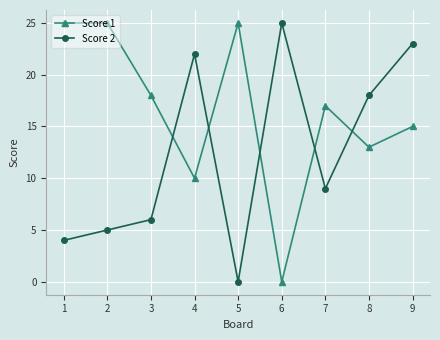

How many data points in Score 1 are less than 17?

4